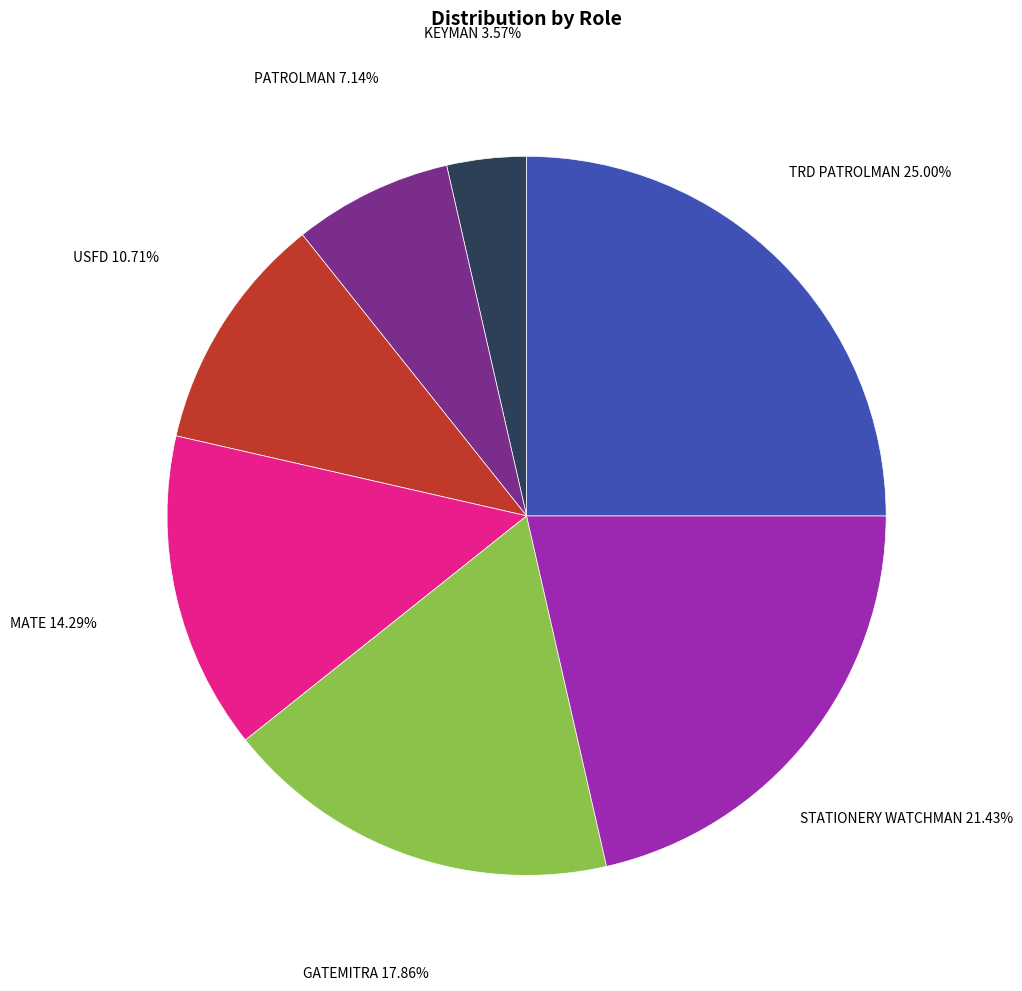

What is the smallest slice in the pie chart?

KEYMAN